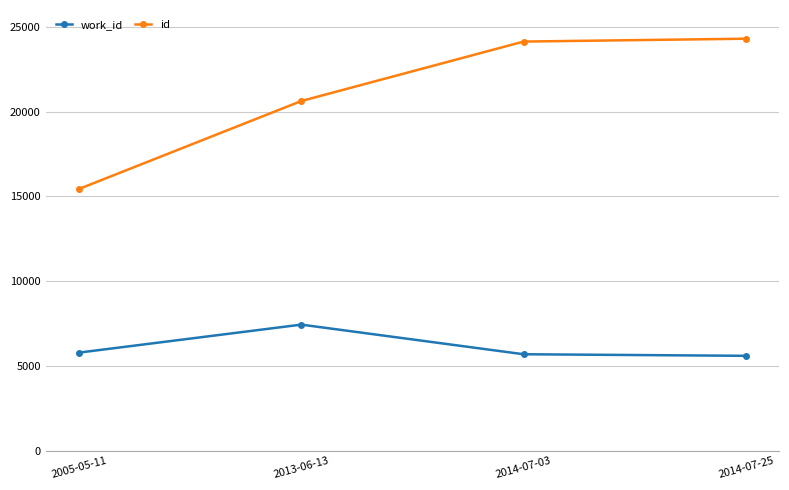

Count the number of data series in this chart.

2